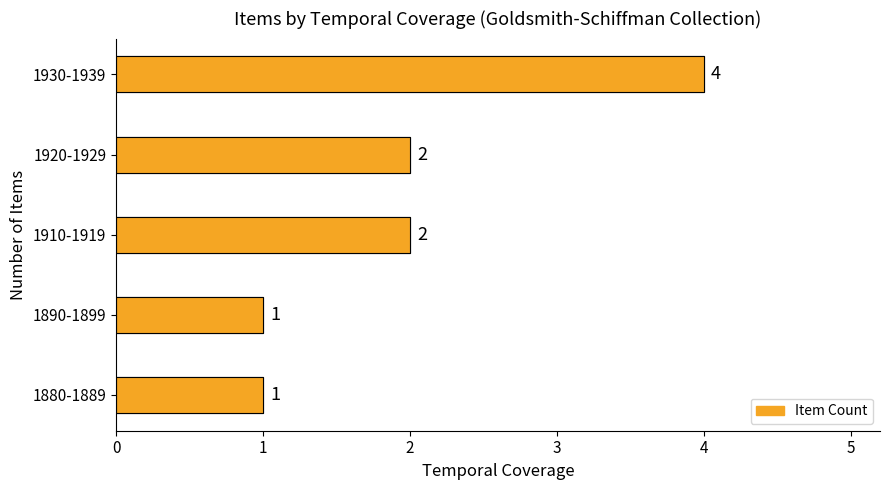

Where does the Item Count series first go above 2?

1930-1939